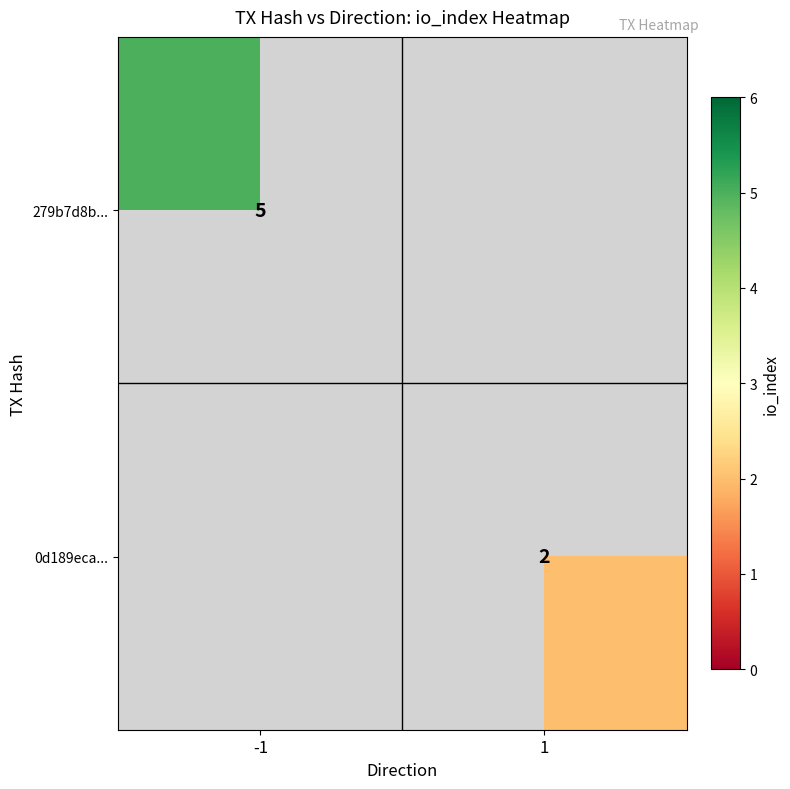

The 279b7d8b... series shows 5 at -1. True or false?

True